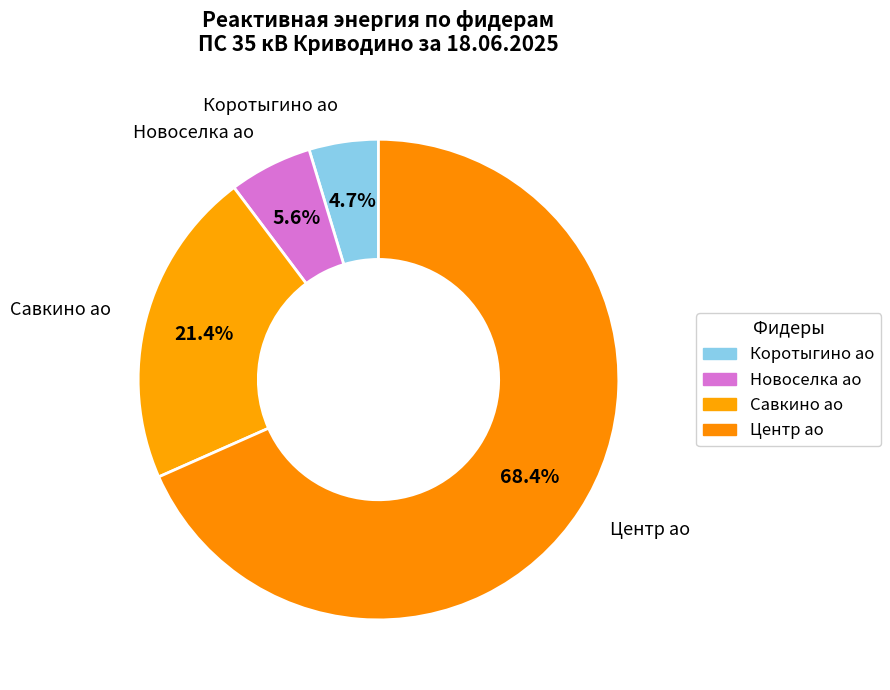

How many segments does this pie chart have?

4